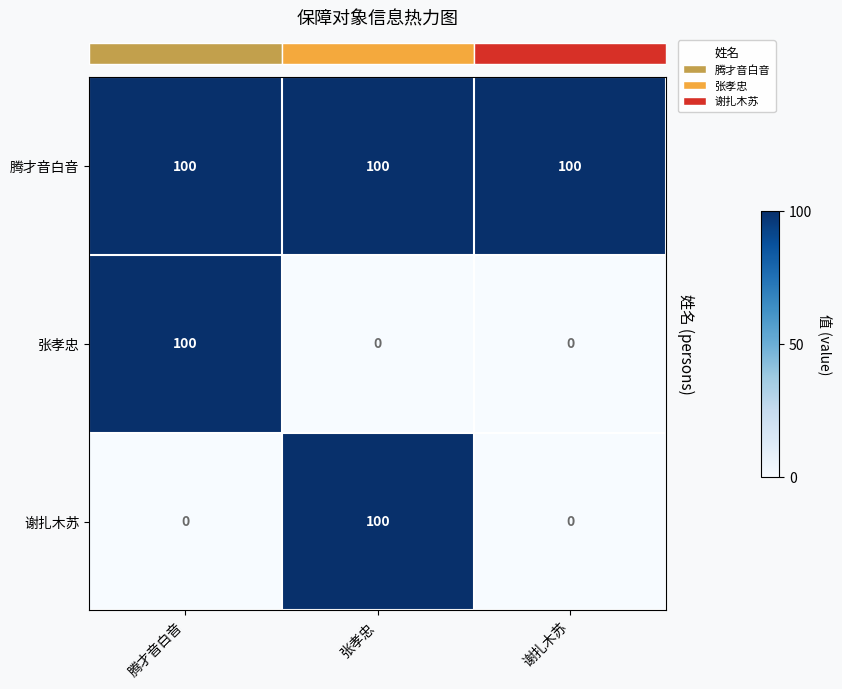

Is it true that 张孝忠 equals 62 at 谢扎木苏?

False